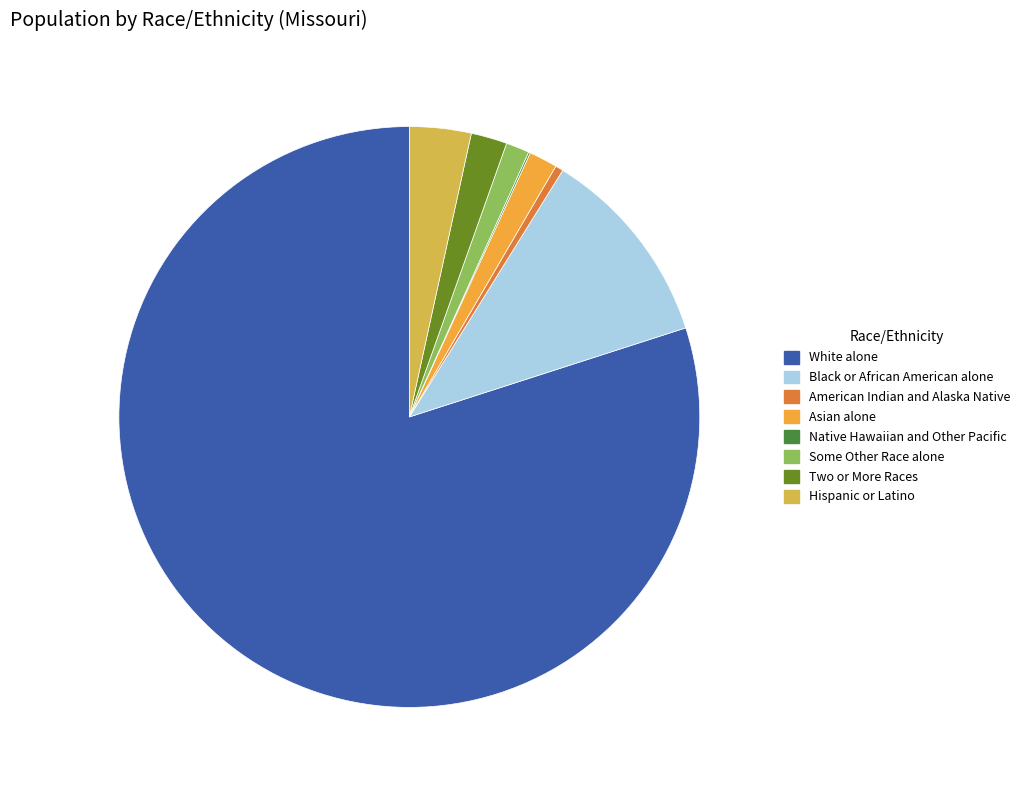

True or false: American Indian and Alaska Native accounts for 0% of the total.

True